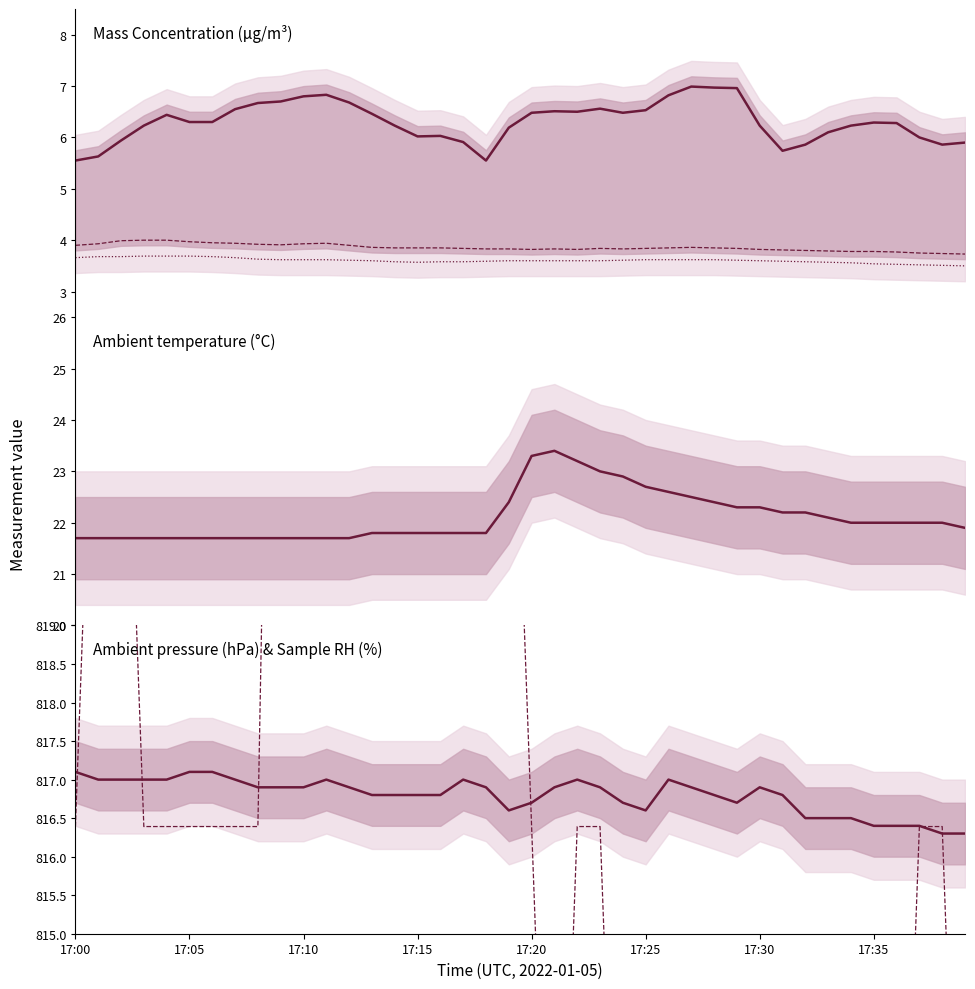

What is the sum of all Mass concentration X2 (μg/m³) values?

154.3